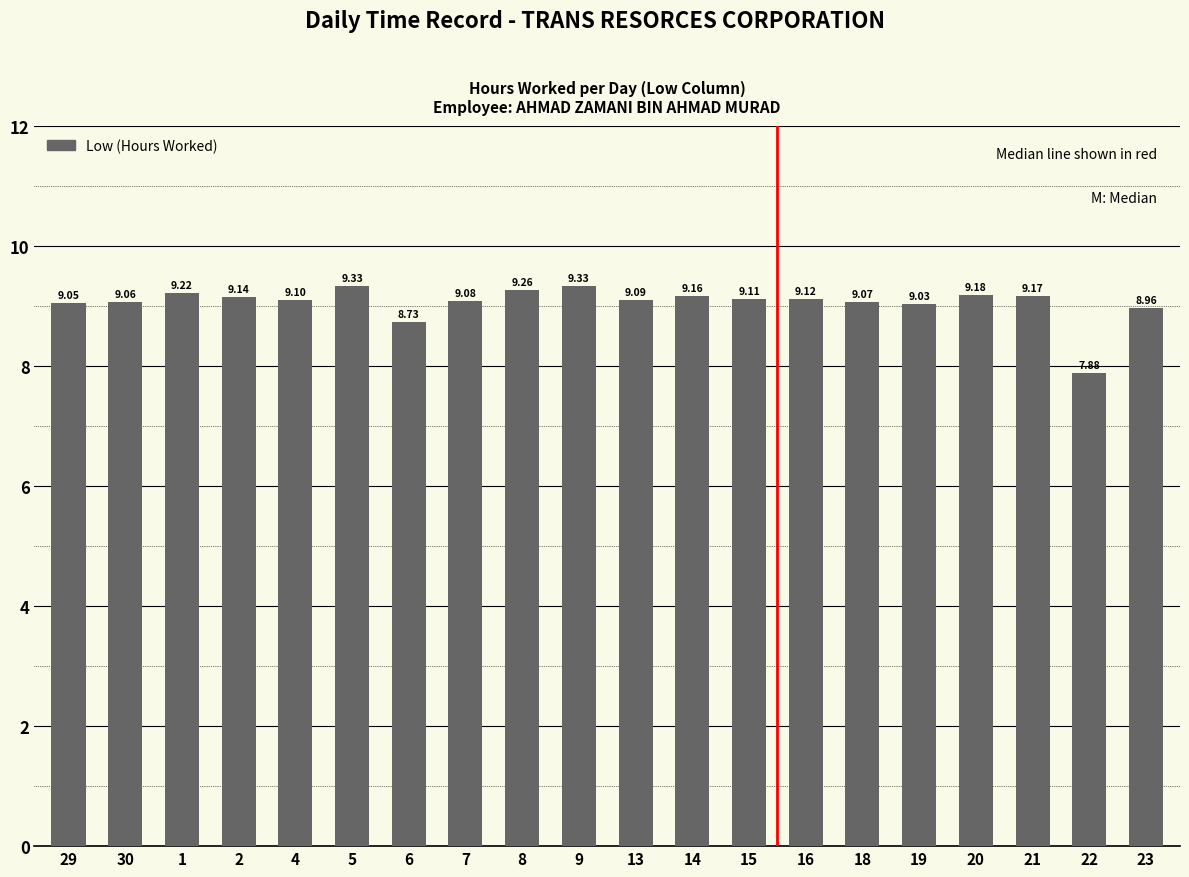

Which has a higher value, 20 or 14?

20